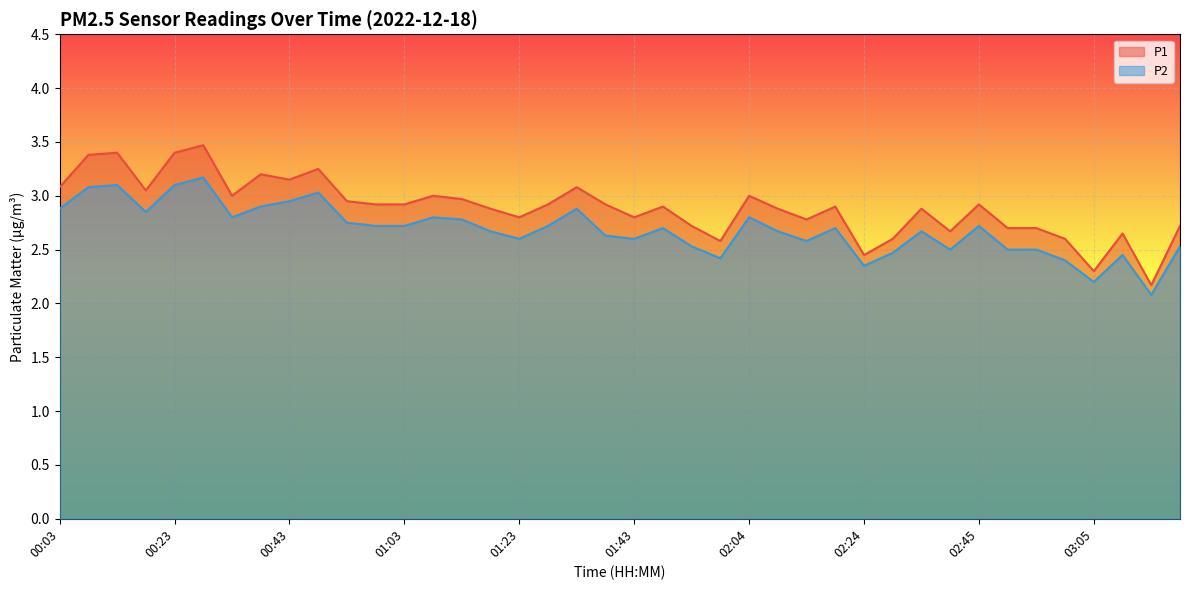

Between 03:00 and 00:23, which is larger?

00:23